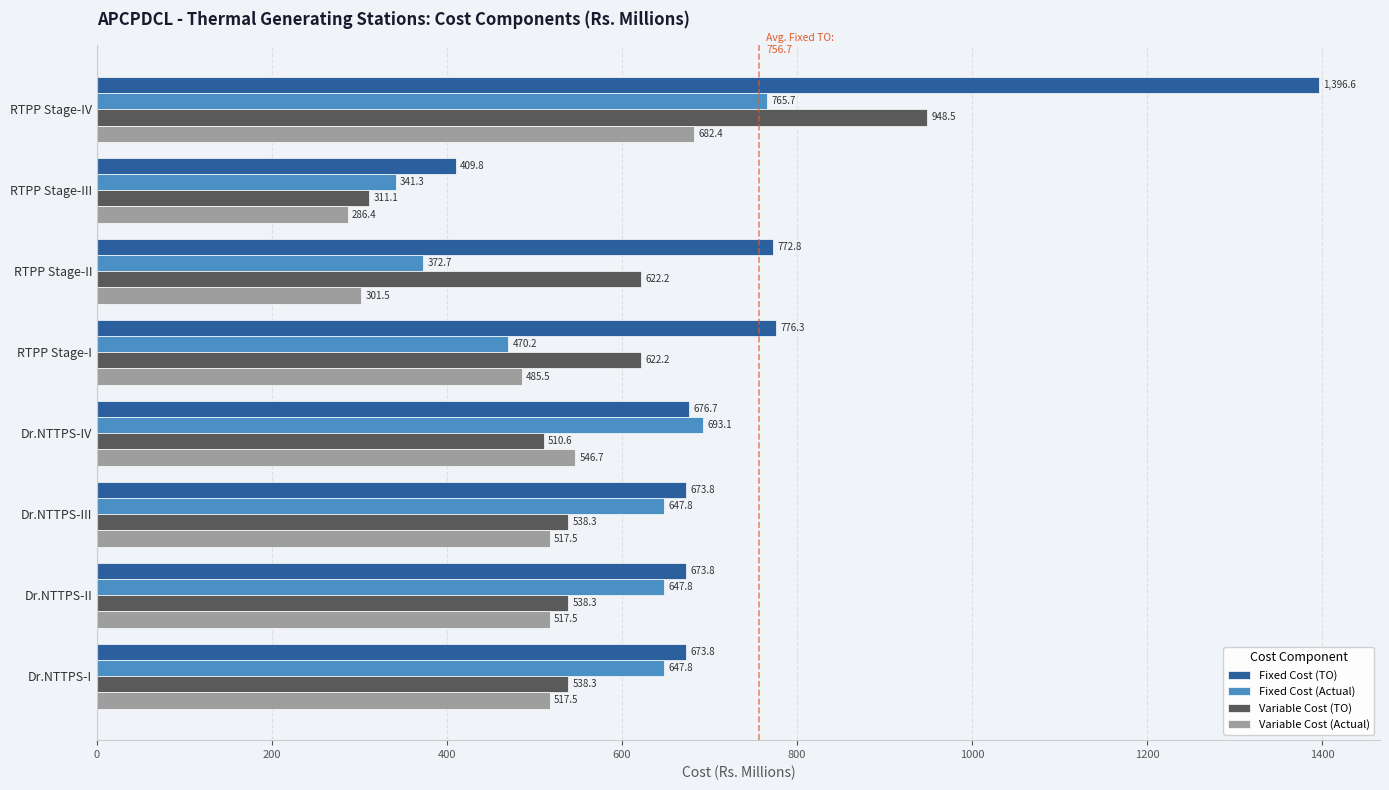

What is the total value across all series at Dr.NTTPS-II?

2377.4